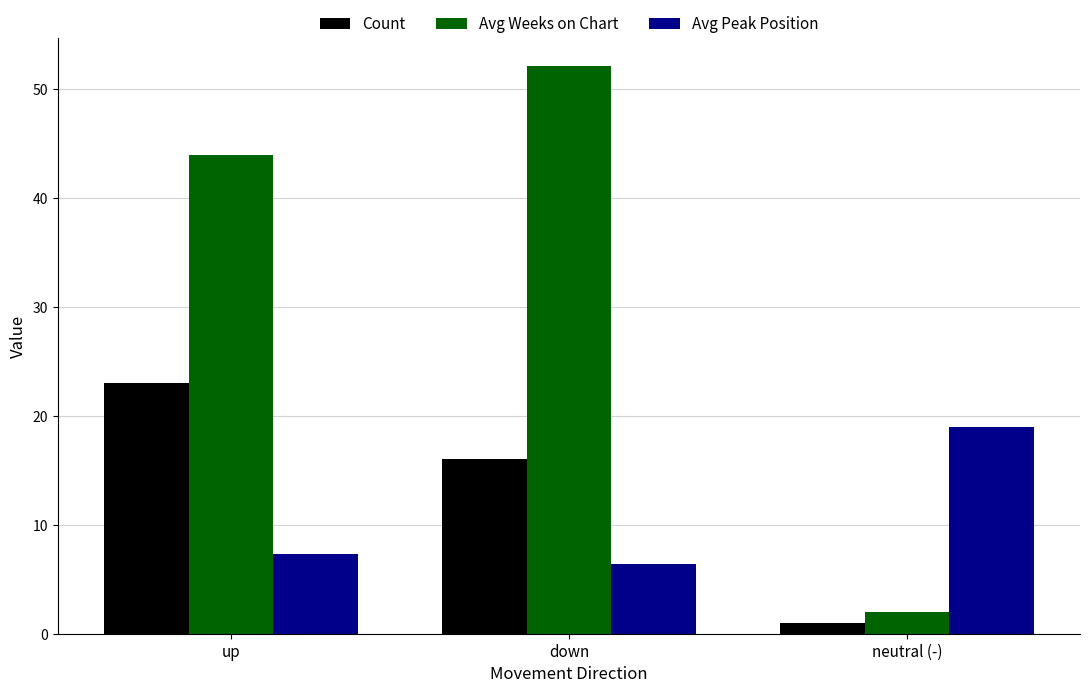

Which category has the highest value in the Avg Weeks on Chart series?

down